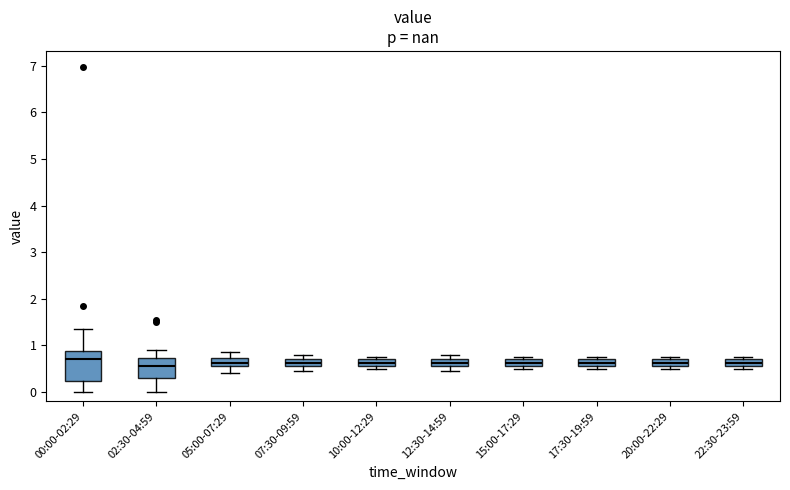

Where is the upper edge of the box for 22:30-23:59 on the y-axis? The values are not printed on the chart, so give them approximately, as read against the axis.

0.7